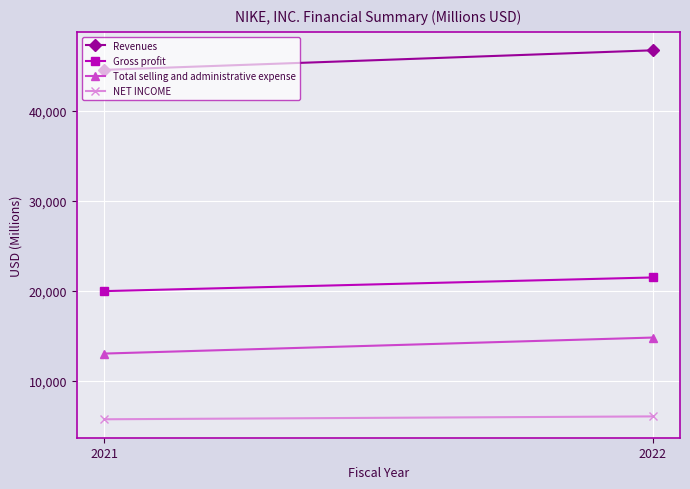

What is the lowest value of the Revenues series?

44538